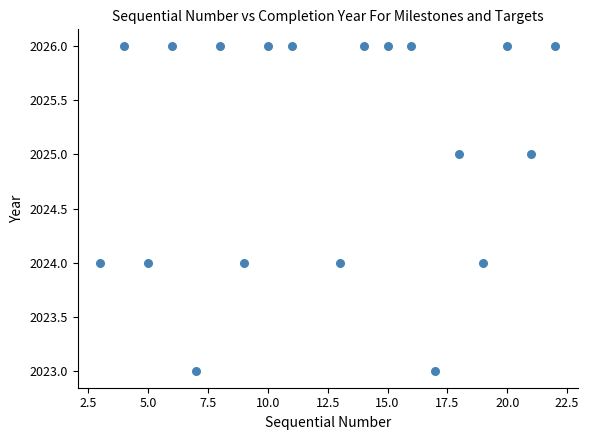

What is the range of Y values (max minus min)?

3